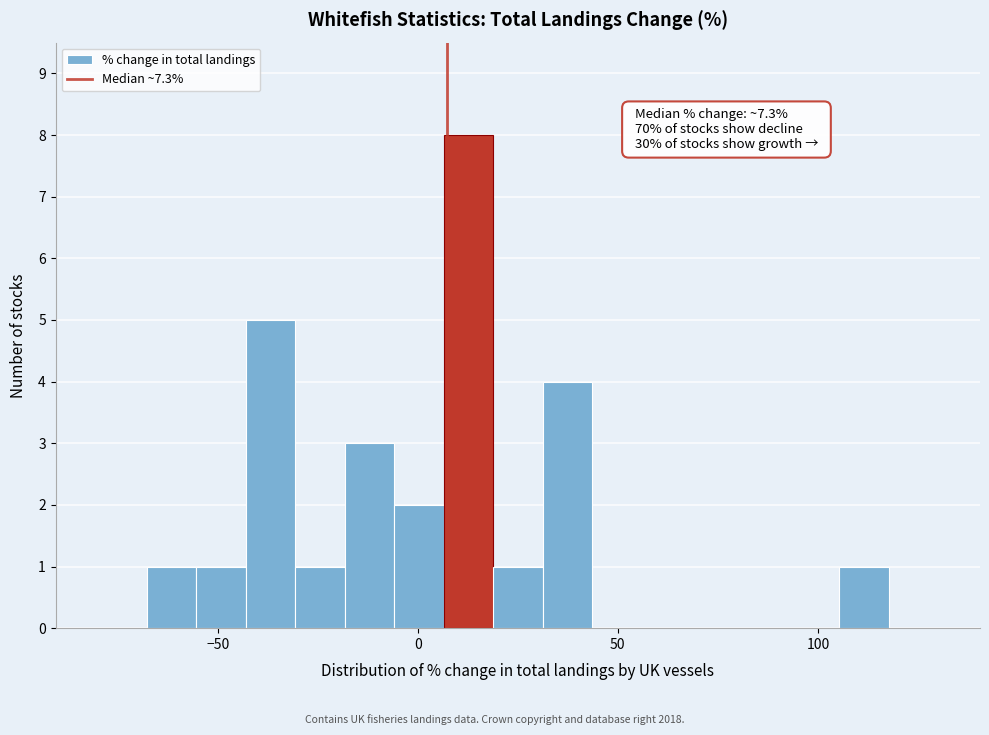

Around what value on the x-axis is the tallest bar? Give the approximate position of its centre, as read against the axis.

15